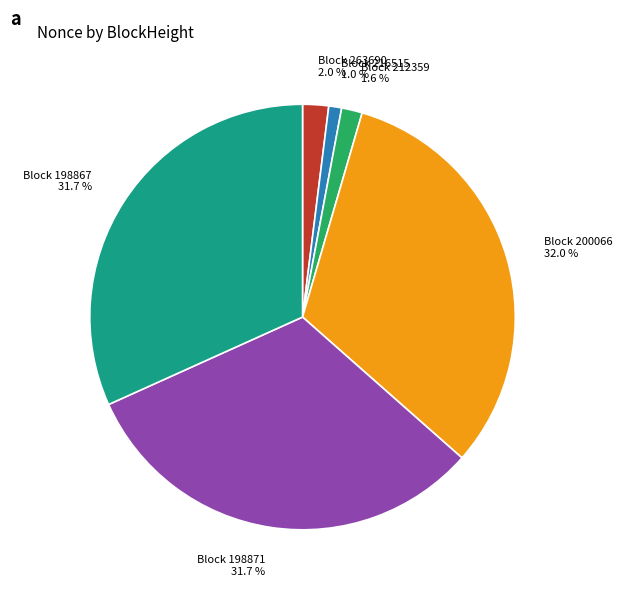

What percentage is NOT represented by Block 198867?

68.3%